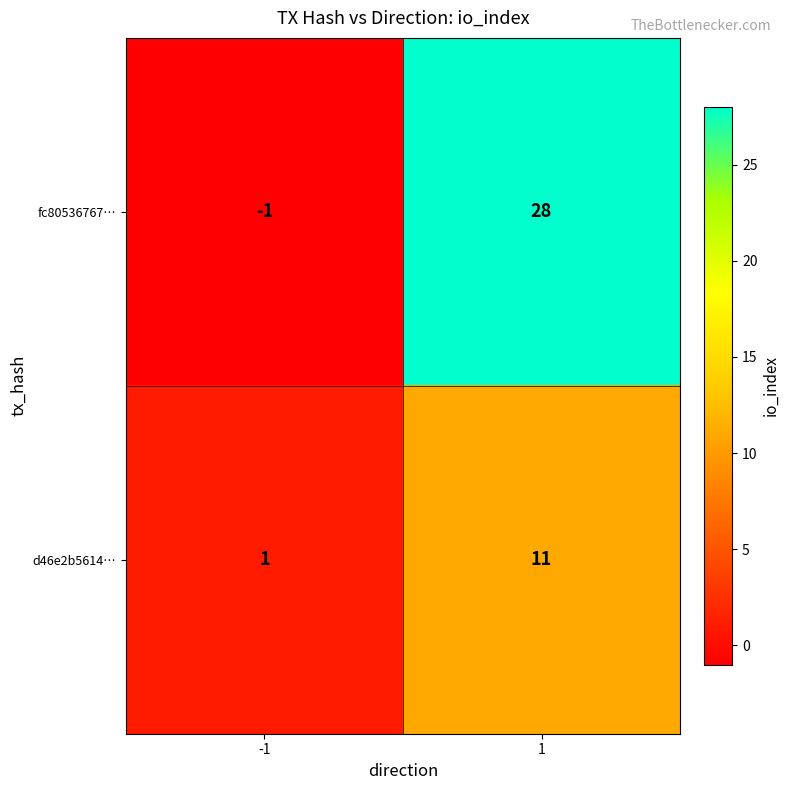

Which category has the lowest value across all series?

-1